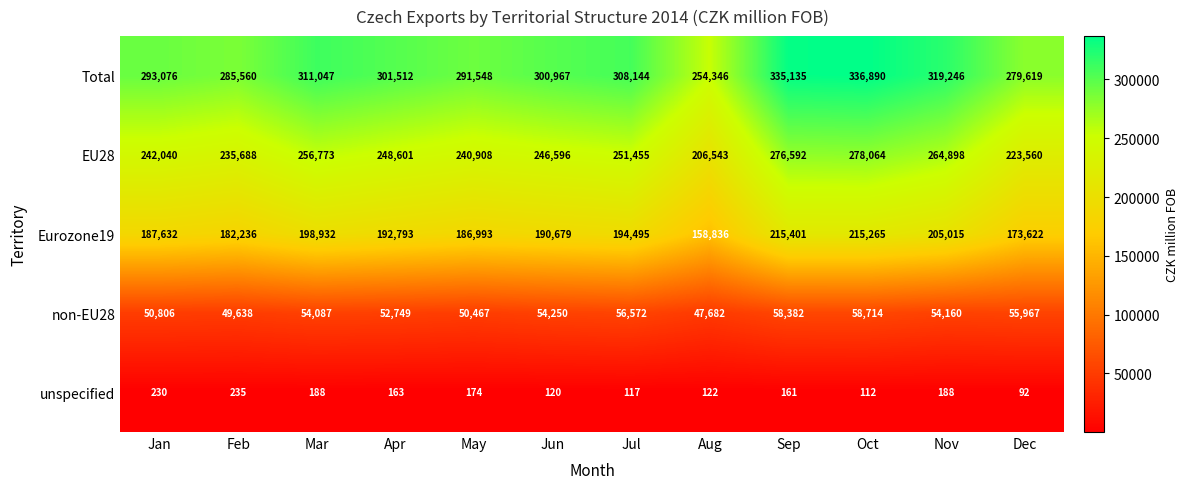

How many distinct data groups are displayed?

5